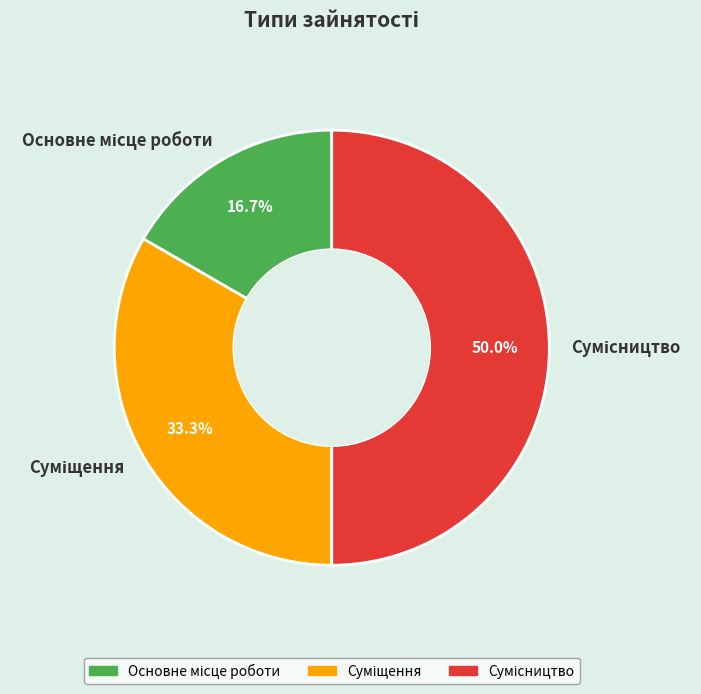

How many segments does this pie chart have?

3